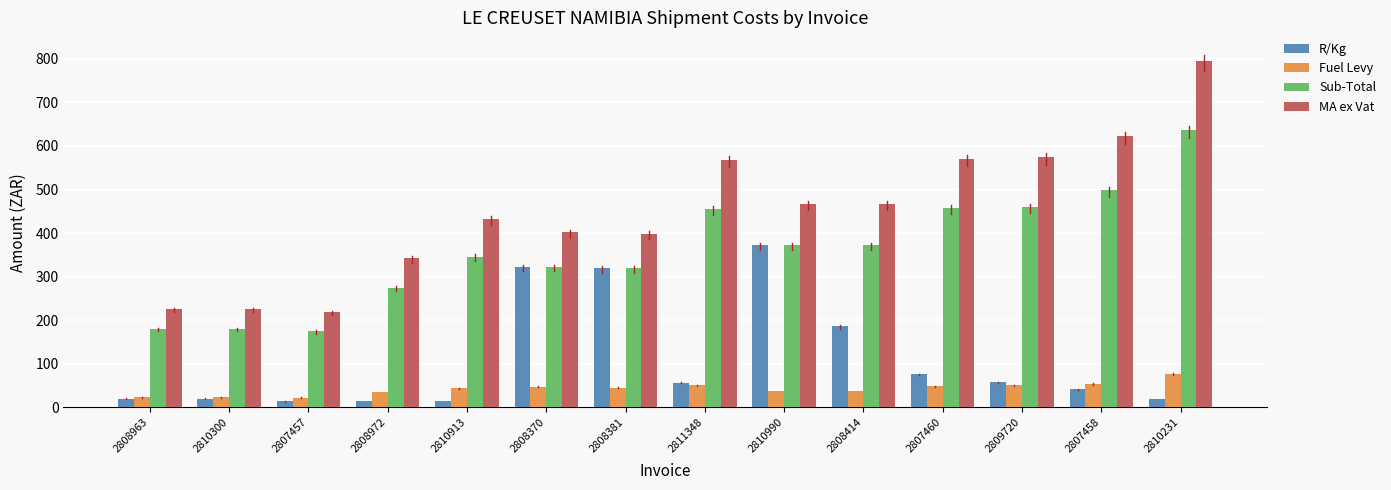

How many groups of bars are there?

14